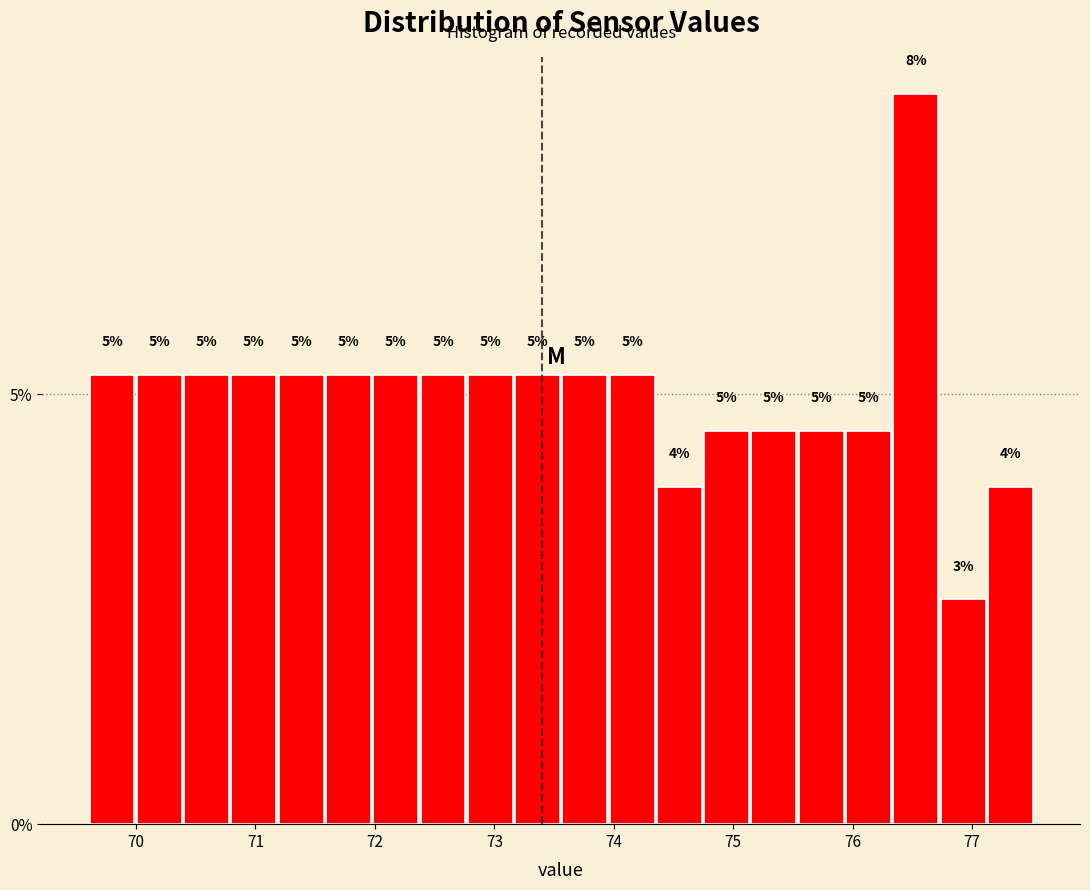

Around what value on the x-axis is the tallest bar? Give the approximate position of its centre, as read against the axis.

76.5